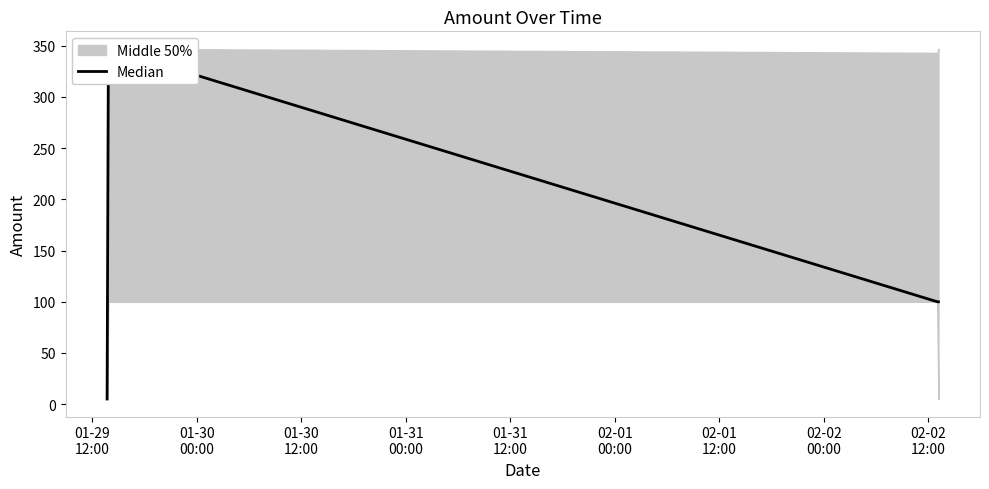

What is the ratio of the value at 01-30
00:00 to the value at 01-30
12:00?

1.0